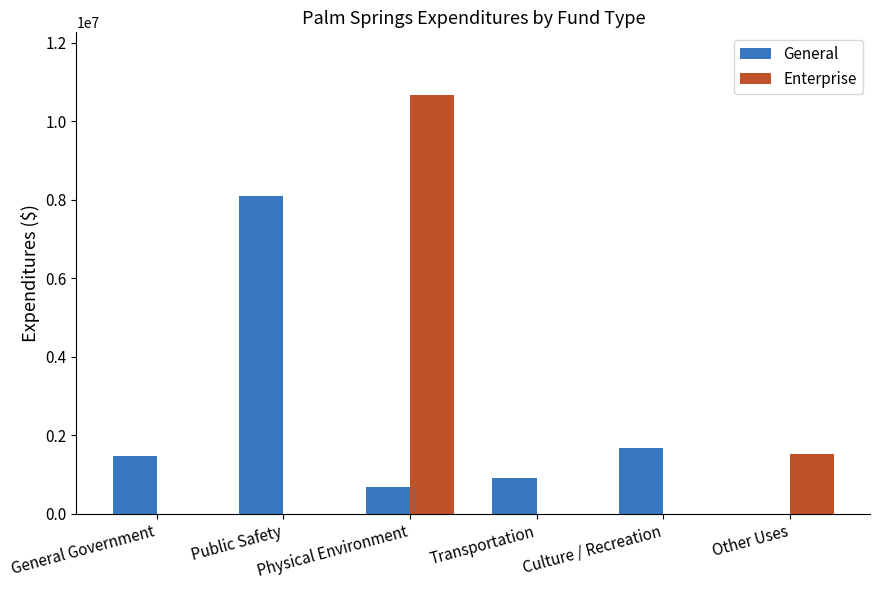

Which series has the widest spread of values?

Enterprise